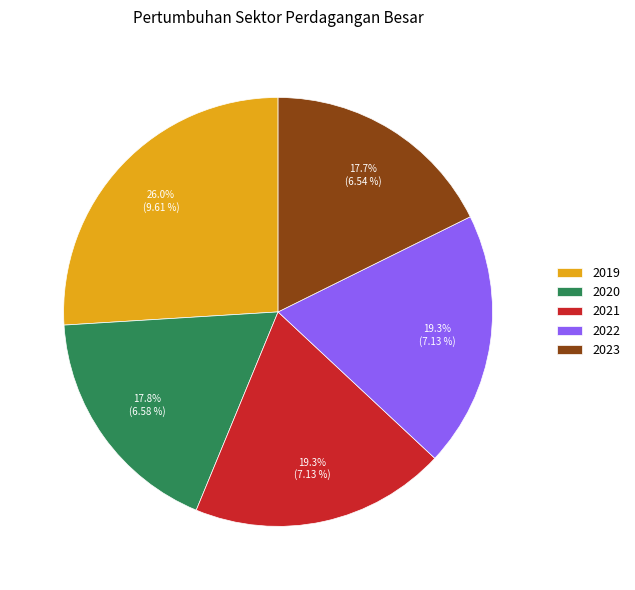

Approximately how many times larger is the value at 2022 compared to 2019?

0.7